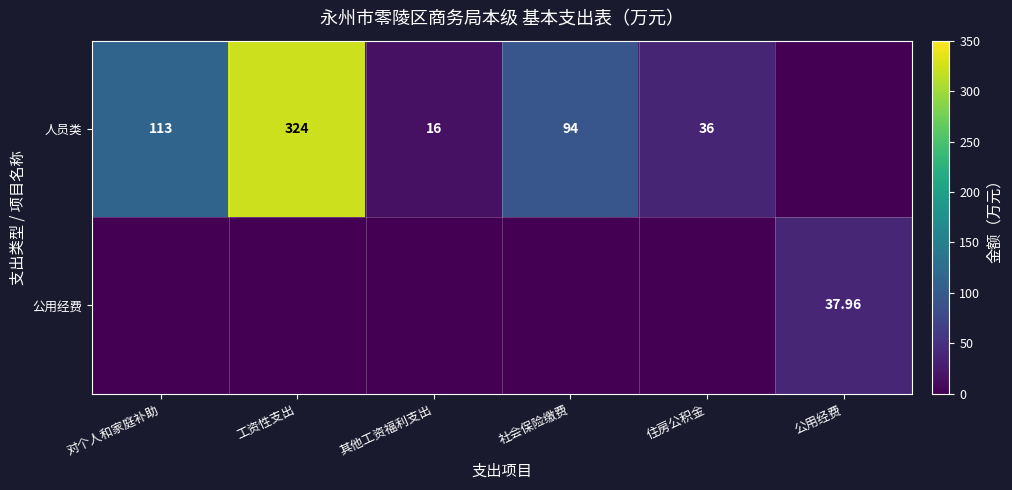

Is the value of 公用经费 at 公用经费 greater than the value of 人员类 at 社会保险缴费?

No